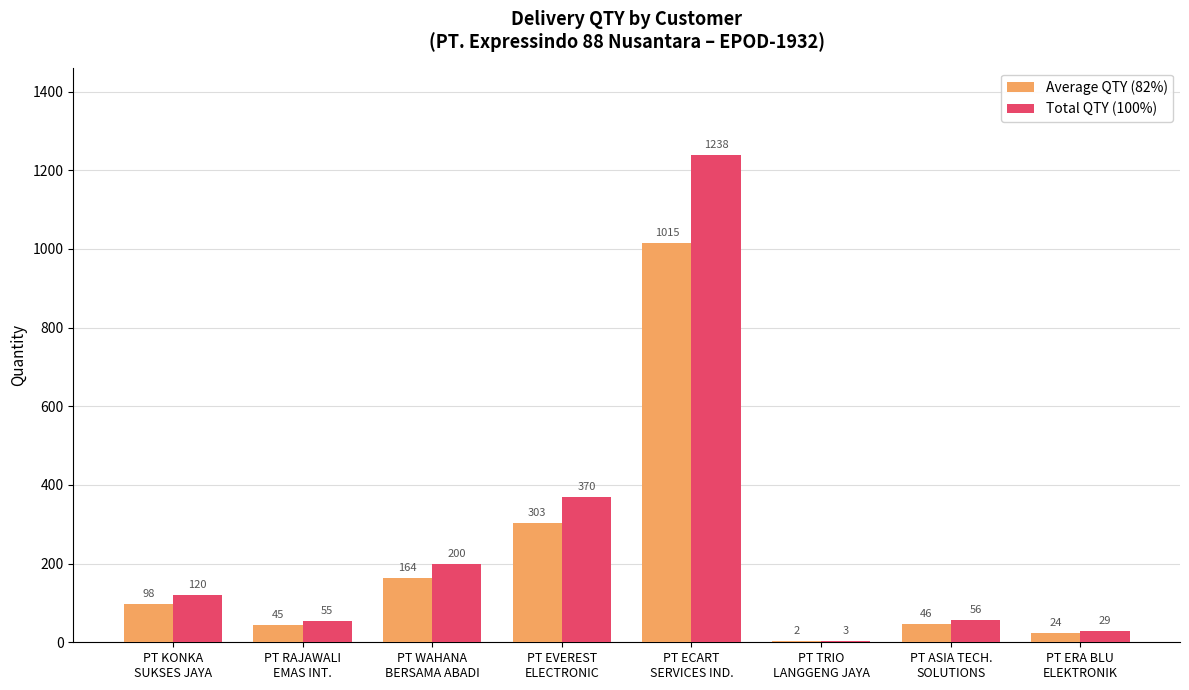

What is the maximum value for Total QTY (100%)?

1238.0